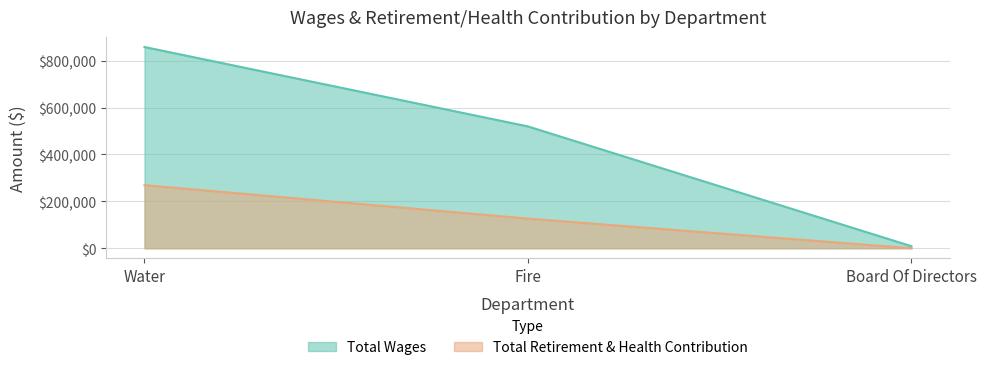

Reading right to left, list all the values displayed in this chart.

Total Wages: 8700	519762	858517
Total Retirement & Health Contribution: 0	126410	269202